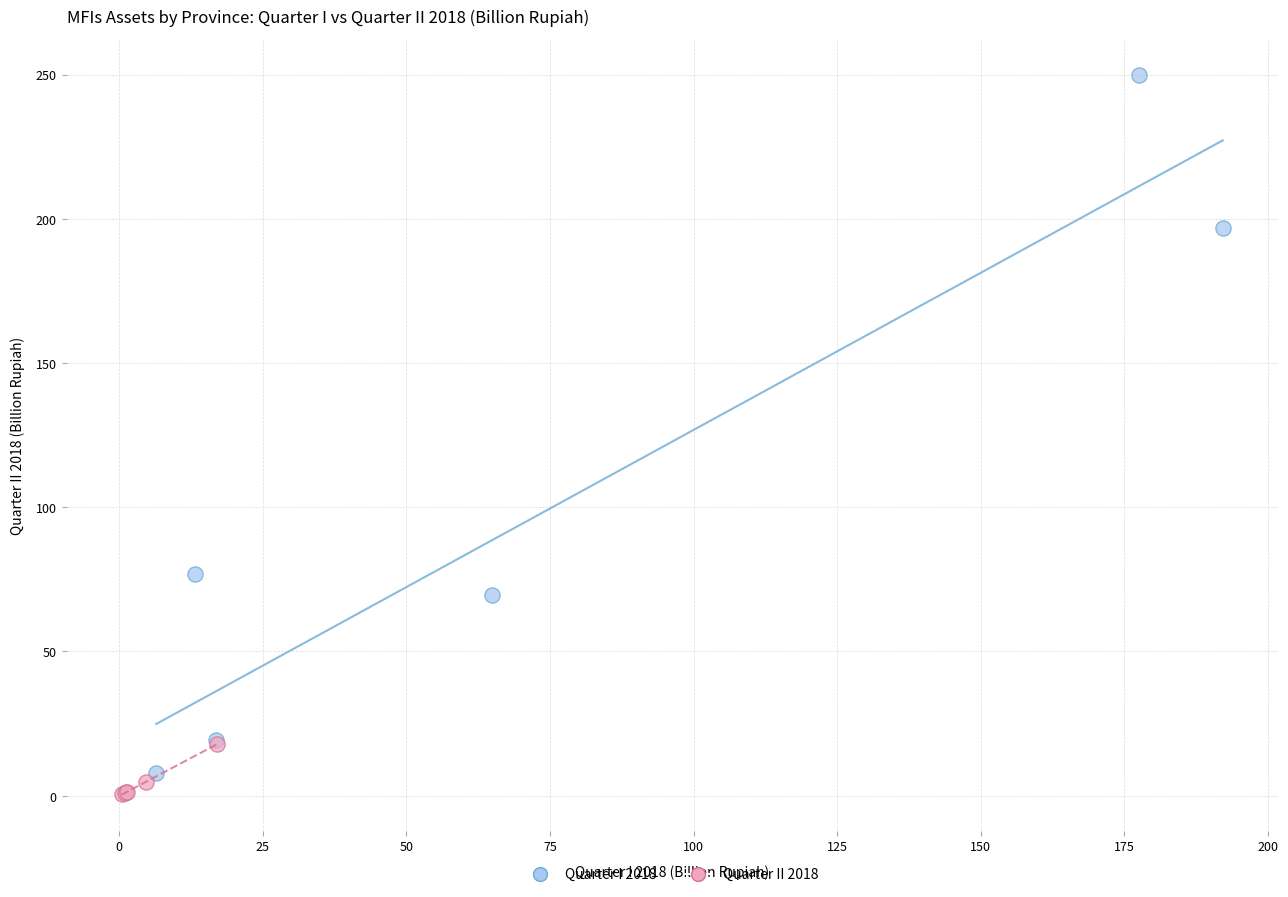

Which series has the widest spread of Y values?

Quarter I 2018